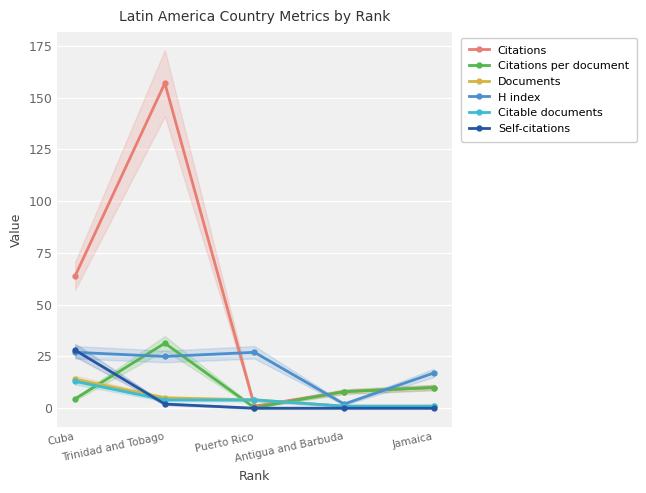

Which series changed the most between Trinidad and Tobago and Antigua and Barbuda?

Citations